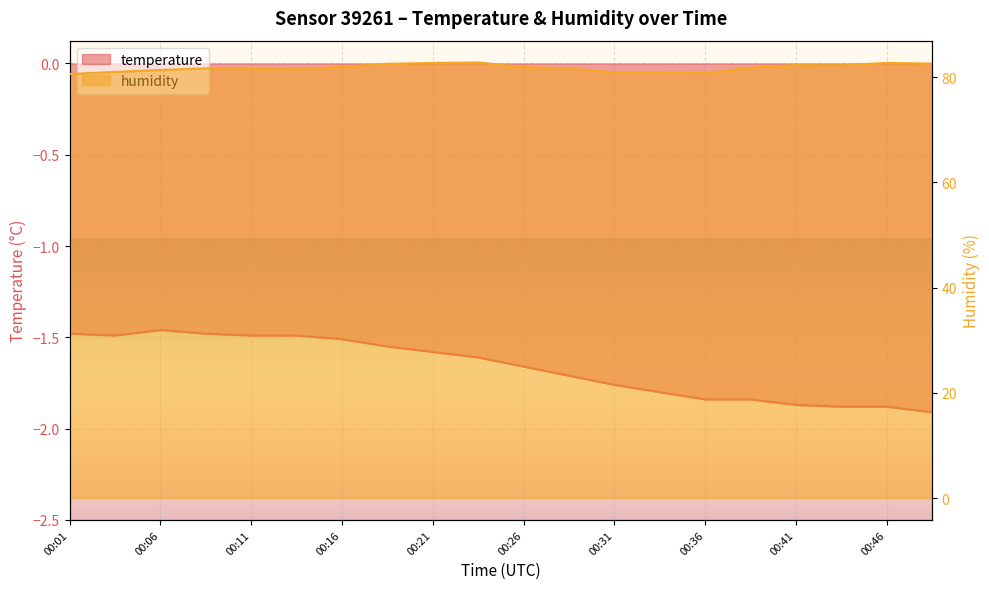

List the labels in order of humidity value, largest first.

00:24, 00:46, 00:21, 00:48, 00:19, 00:41, 00:44, 00:16, 00:26, 00:39, 00:09, 00:29, 00:11, 00:14, 00:06, 00:04, 00:34, 00:31, 00:36, 00:01